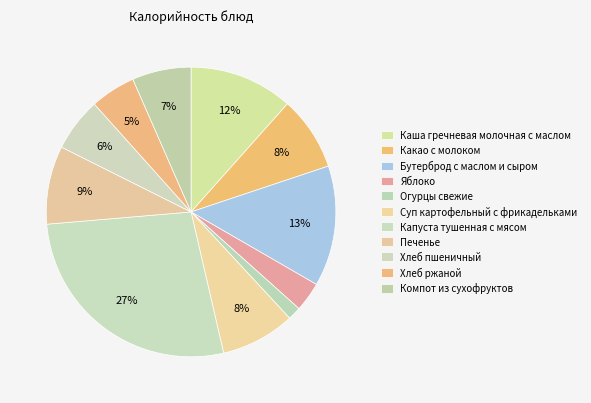

To the nearest percent, what percentage of the pie is Огурцы свежие?

1%